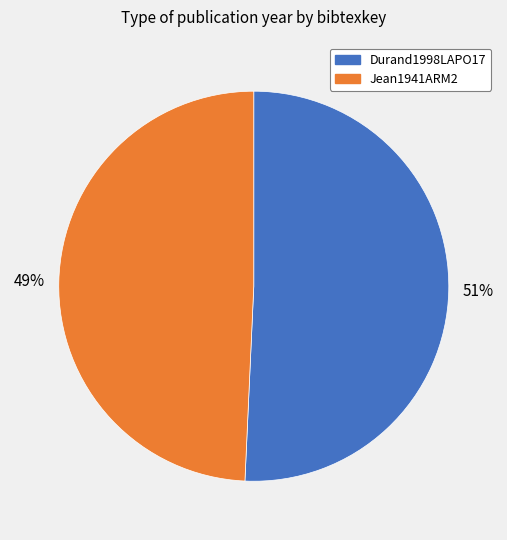

How many slices are in this pie chart?

2